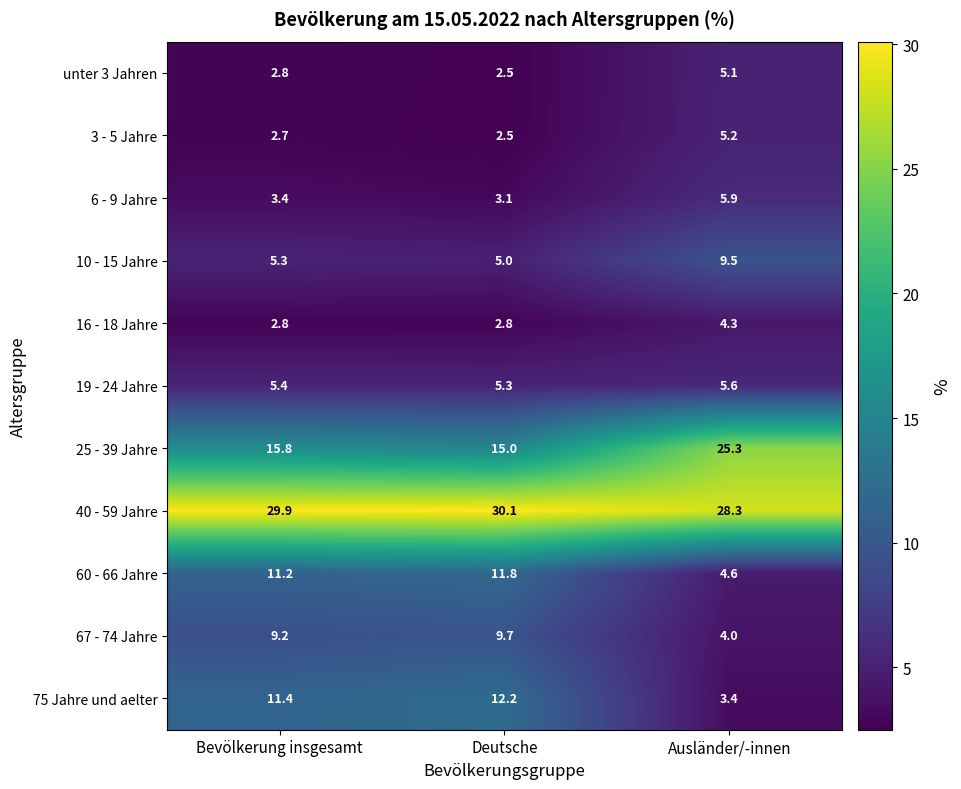

What is the total value across all series at Deutsche?

100.0